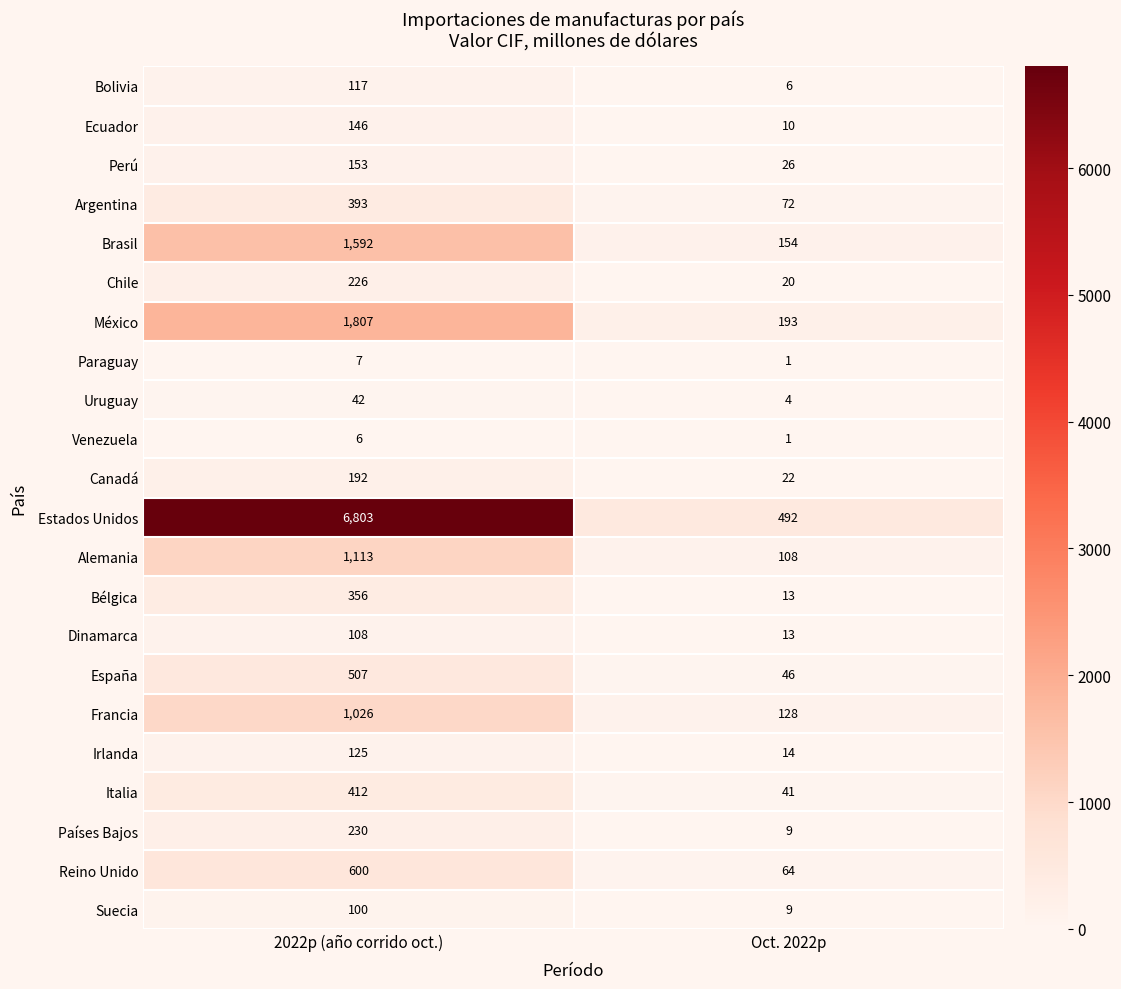

Which category has the lowest value in the Paraguay series?

Oct. 2022p